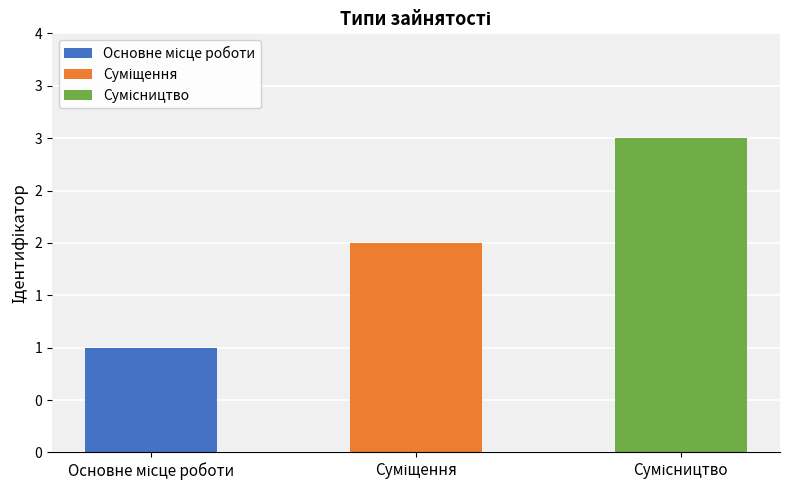

How many data points are less than 2?

1